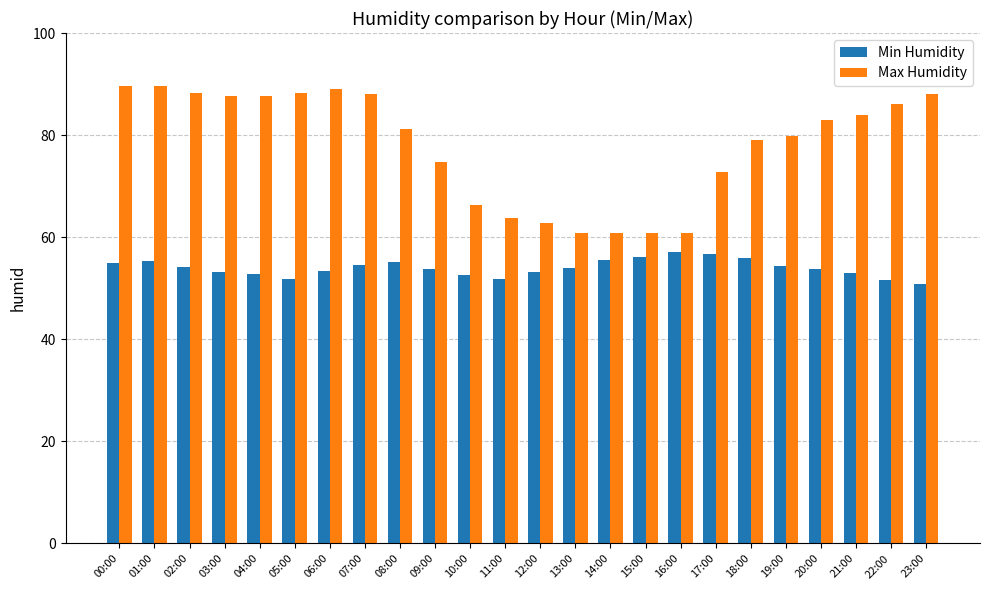

What is the difference between the Max Humidity values at 05:00 and 06:00?

0.7